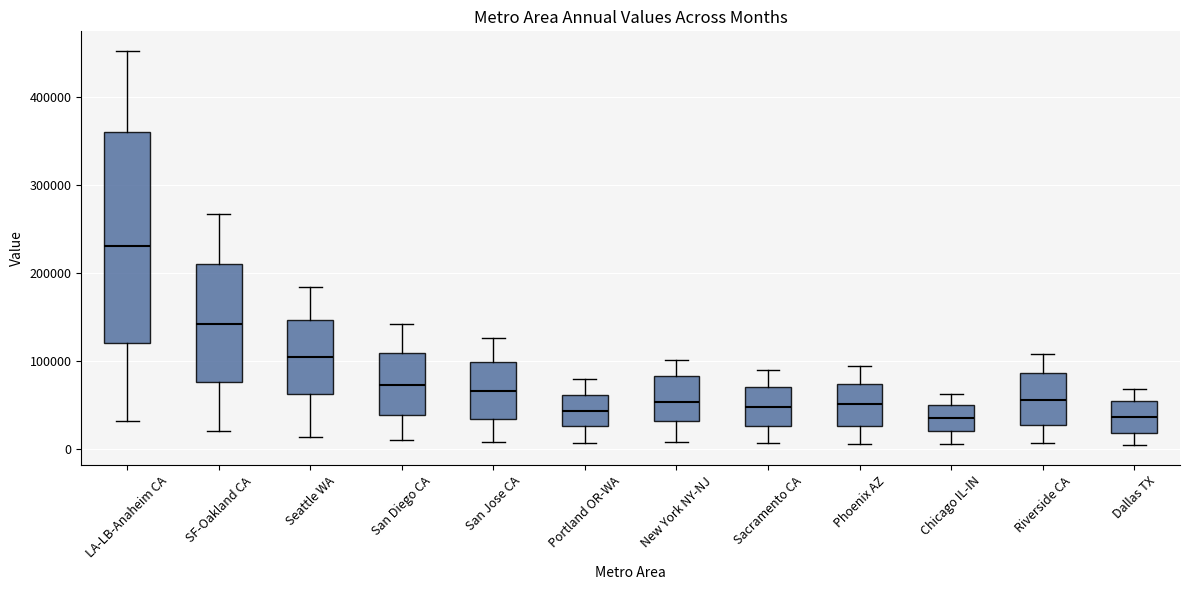

Which box has the highest median line?

LA-LB-Anaheim CA